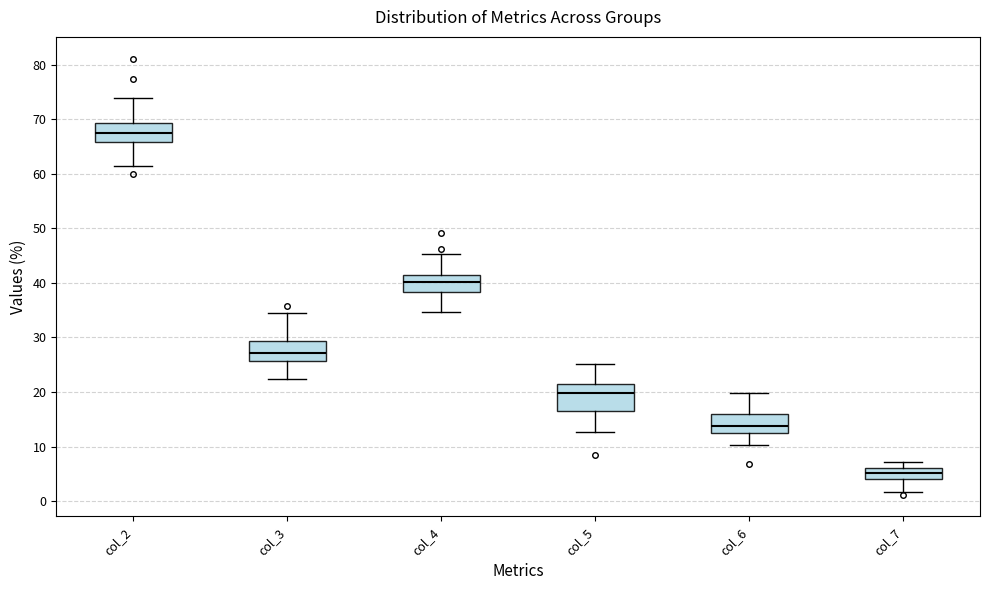

Where does the lower whisker of the box for col_6 end on the y-axis? The values are not printed on the chart, so give them approximately, as read against the axis.

10